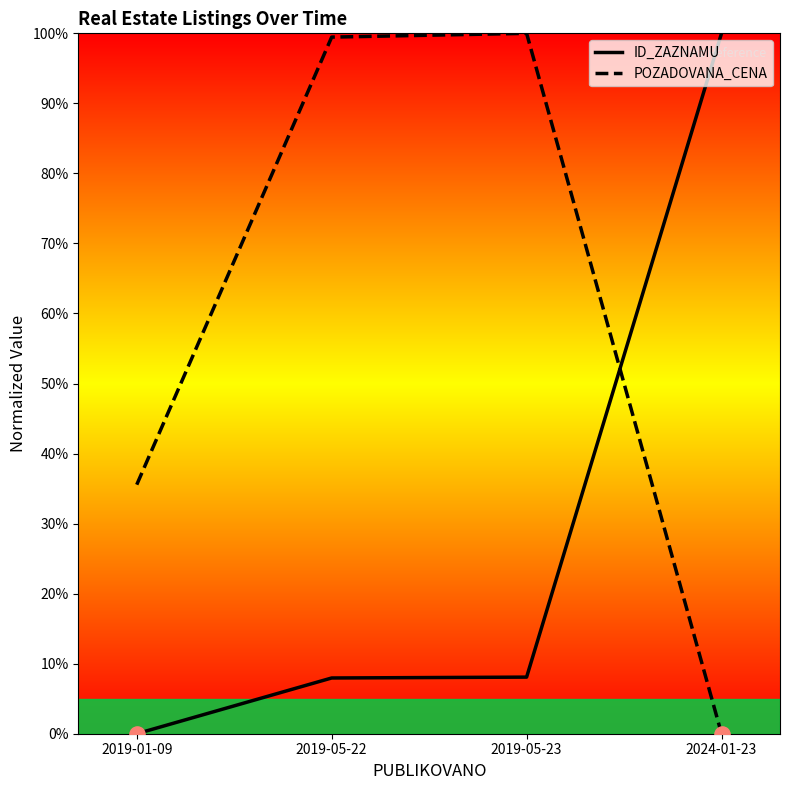

Which series has the largest total across all categories?

POZADOVANA_CENA